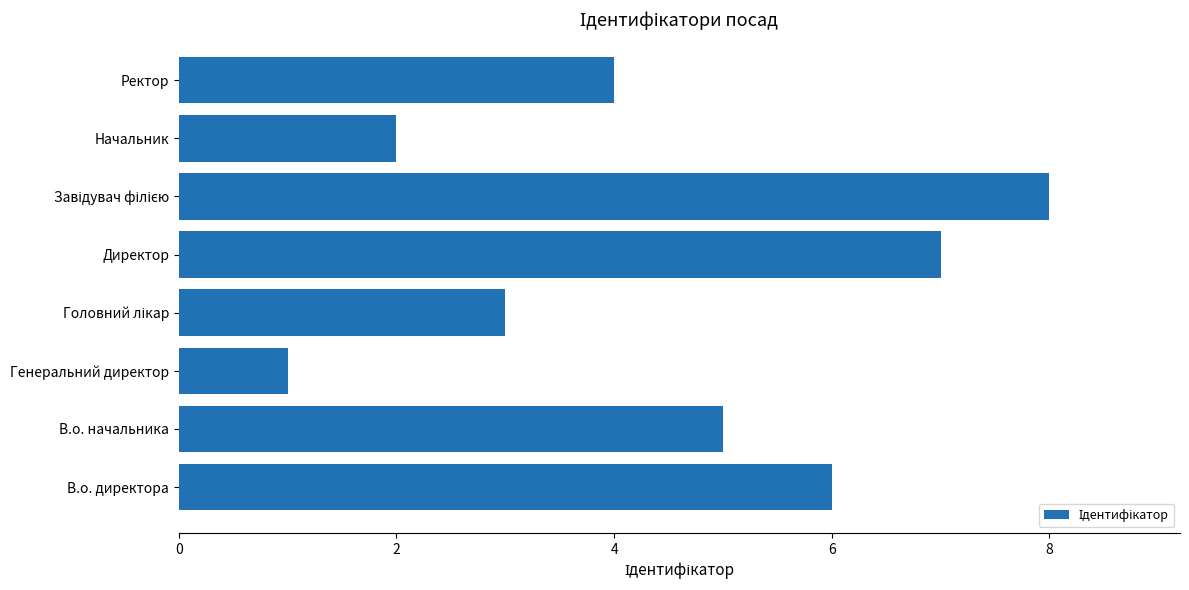

What is the greatest value displayed?

8